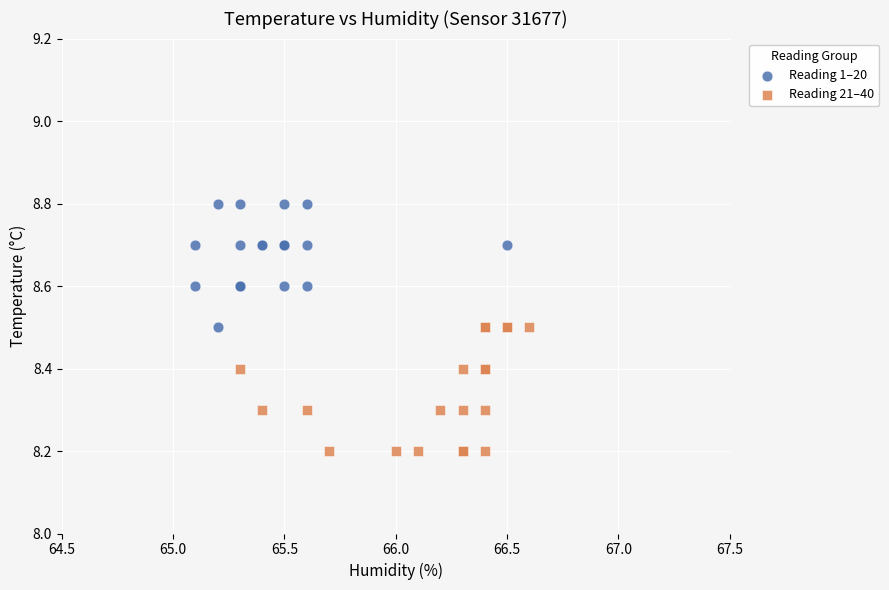

Which series reaches the minimum Y coordinate?

Reading 21–40